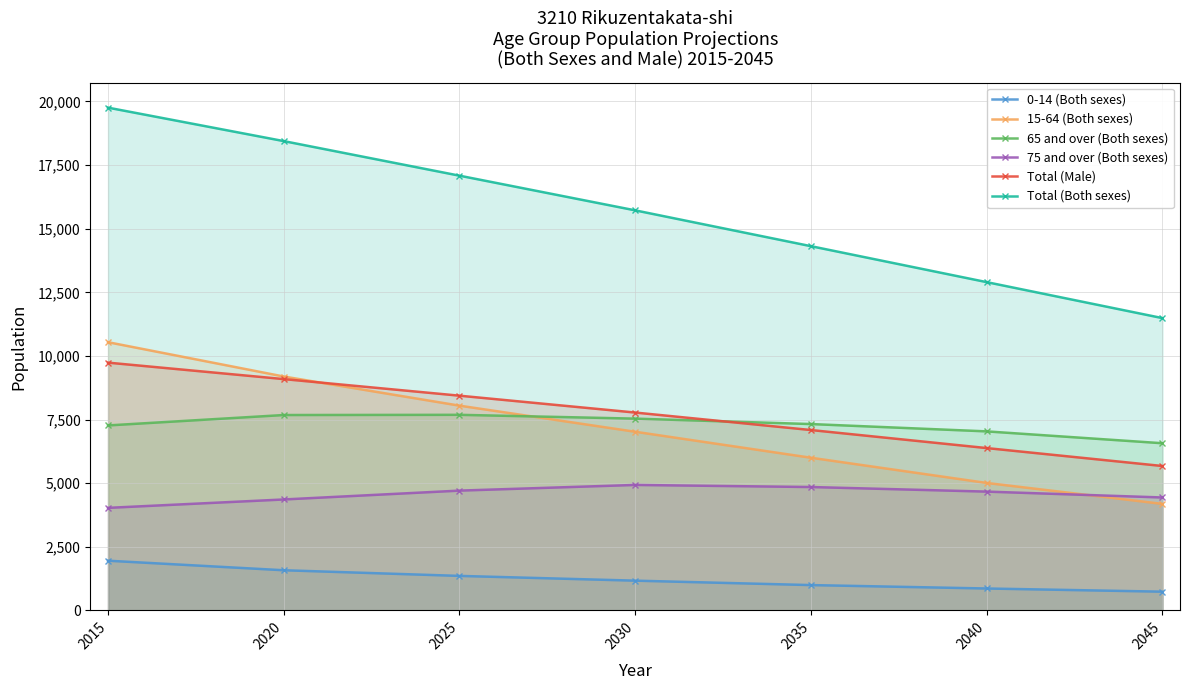

True or false: 0-14 (Both sexes) has more than 1 points higher than both neighbors.

False